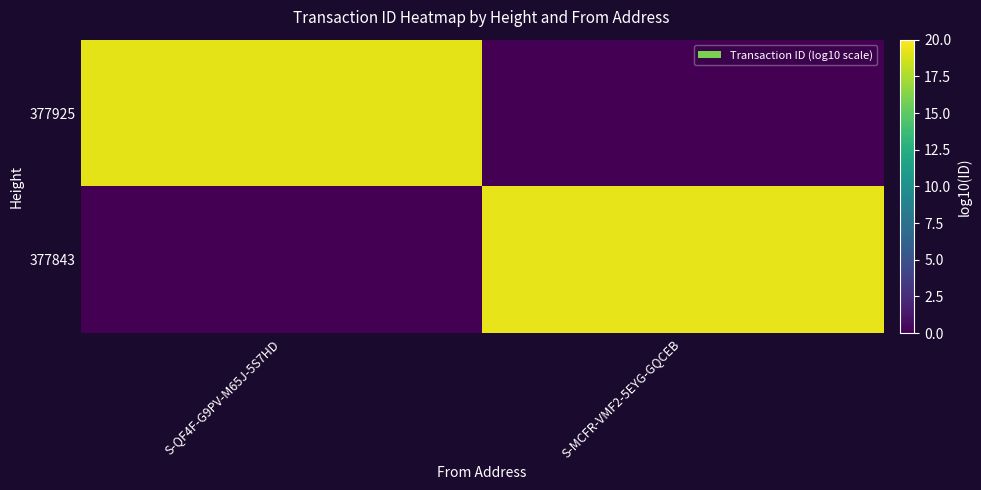

Between S-MCFR-VMF2-5EYG-GQCEB and S-QF4F-G9PV-M65J-5S7HD, which is larger?

S-QF4F-G9PV-M65J-5S7HD